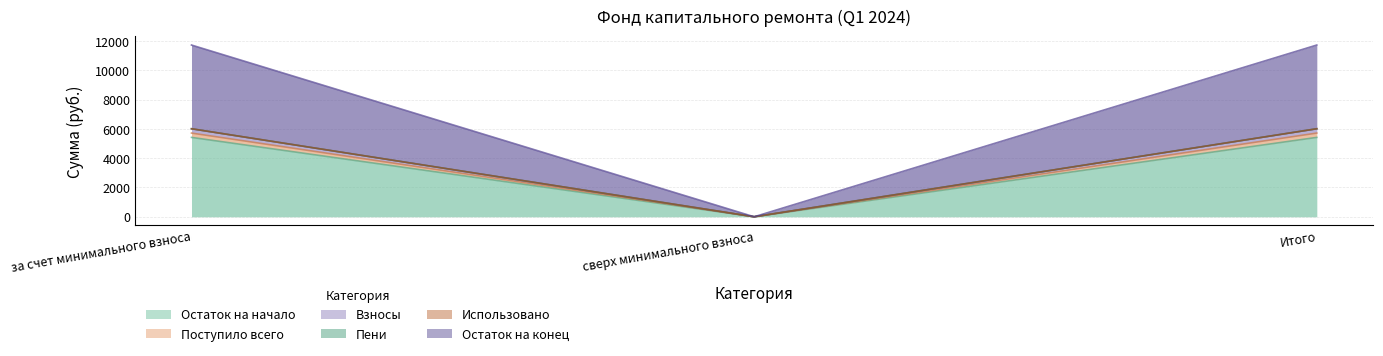

How many categories are shown in the chart?

3